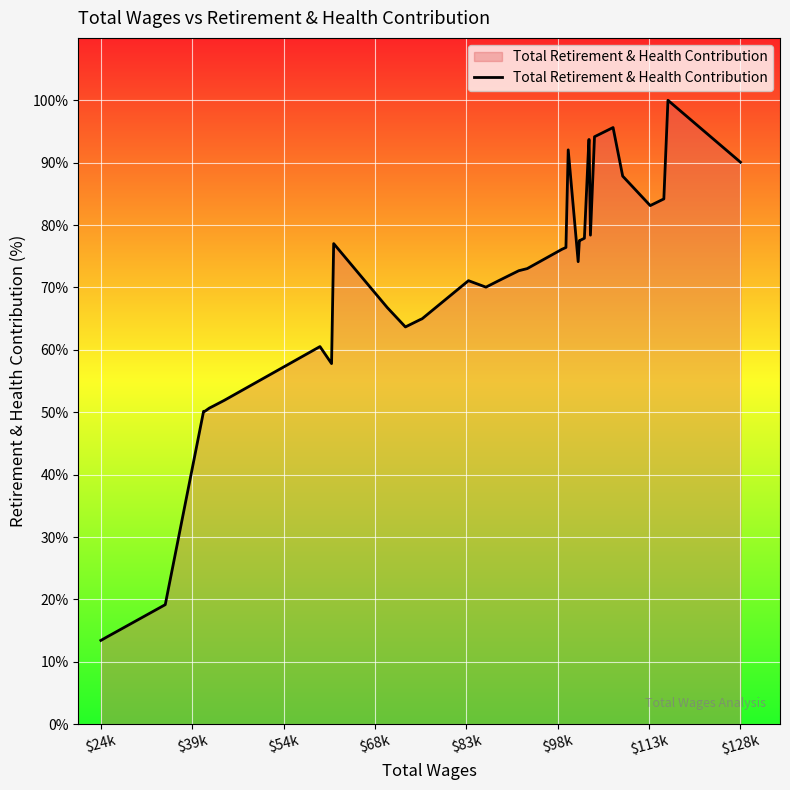

What is the minimum value shown in the chart?

13.4